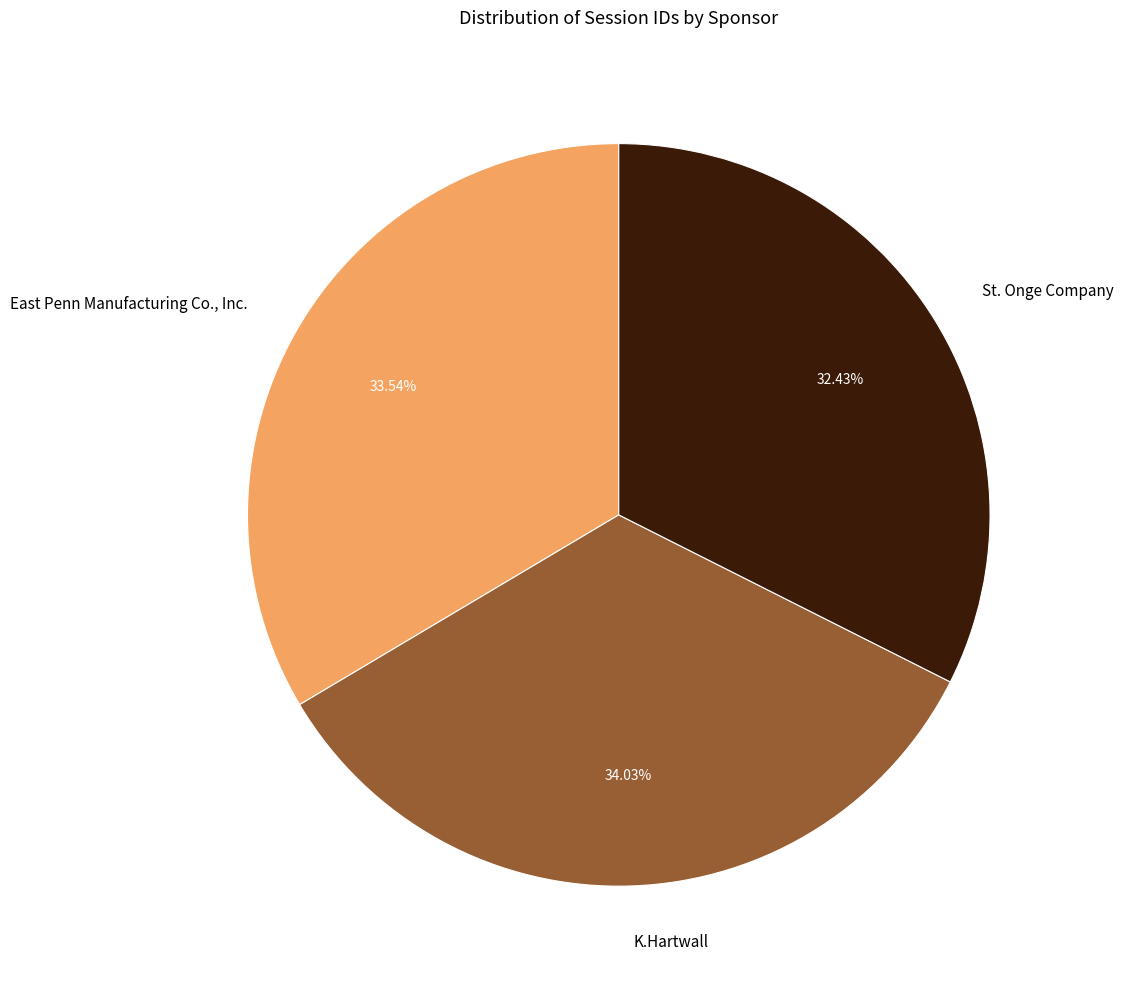

To the nearest percent, what percentage of the pie is East Penn Manufacturing Co., Inc.?

34%